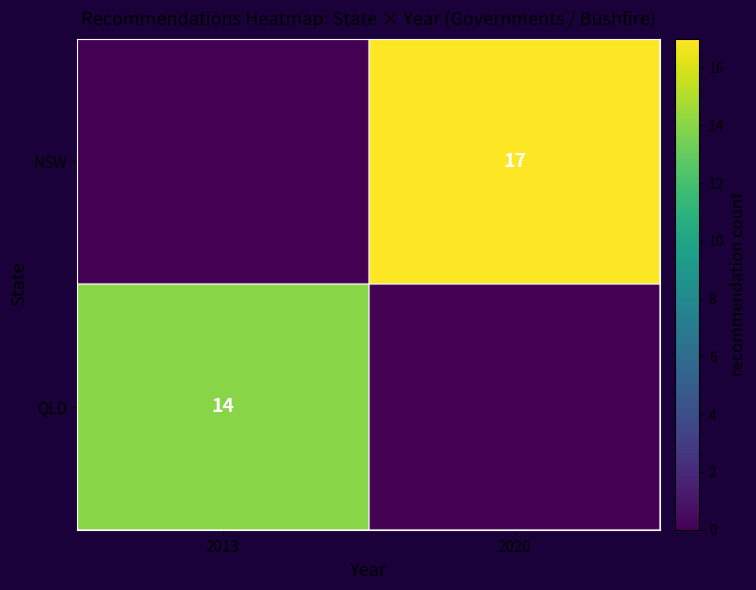

The NSW series shows 4 at 2020. True or false?

False